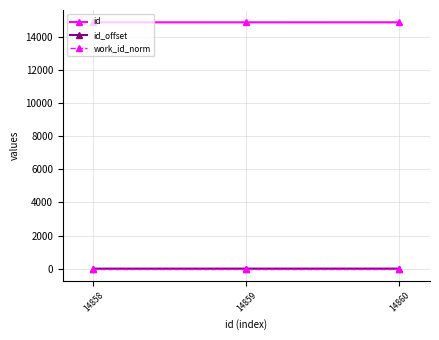

Which series has the largest total across all categories?

id